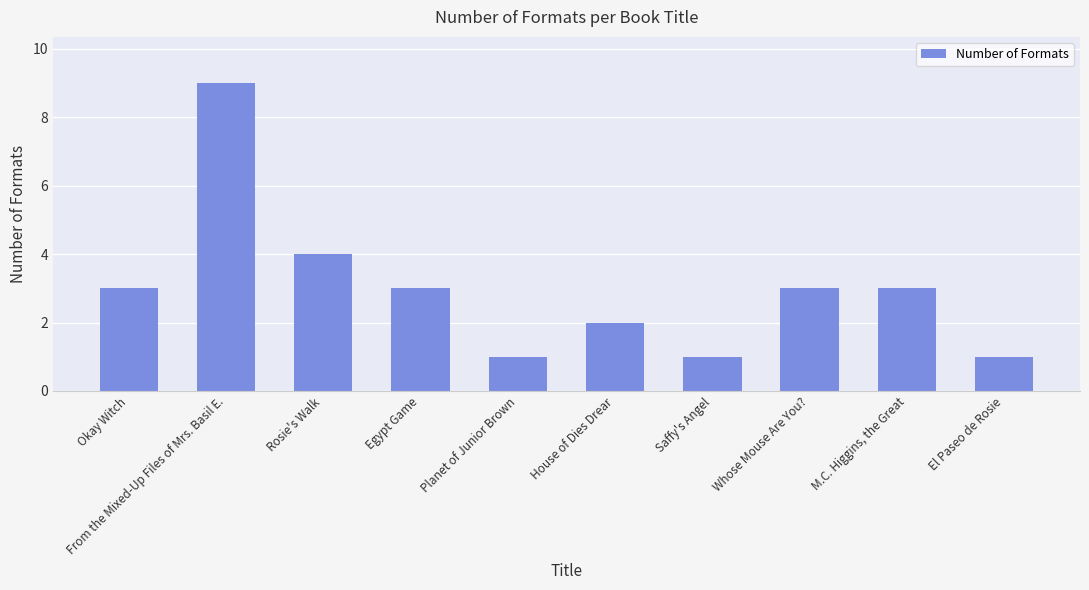

What is the sum of the values at El Paseo de Rosie and Planet of Junior Brown?

2